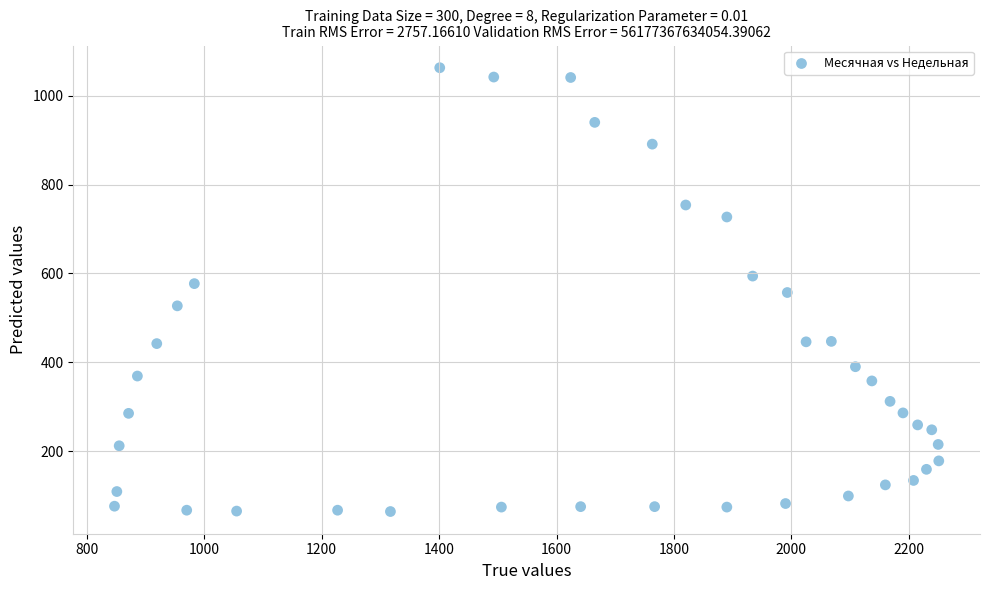

What is the range of Y values (max minus min)?

999